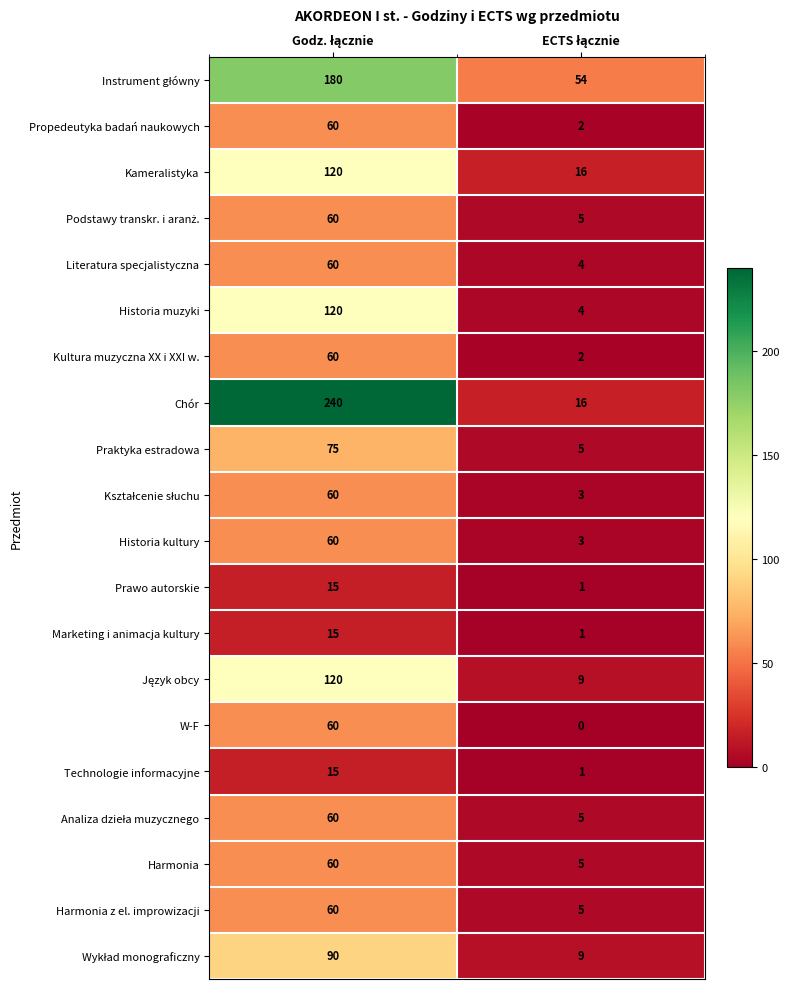

What is the average value of the Kameralistyka series?

68